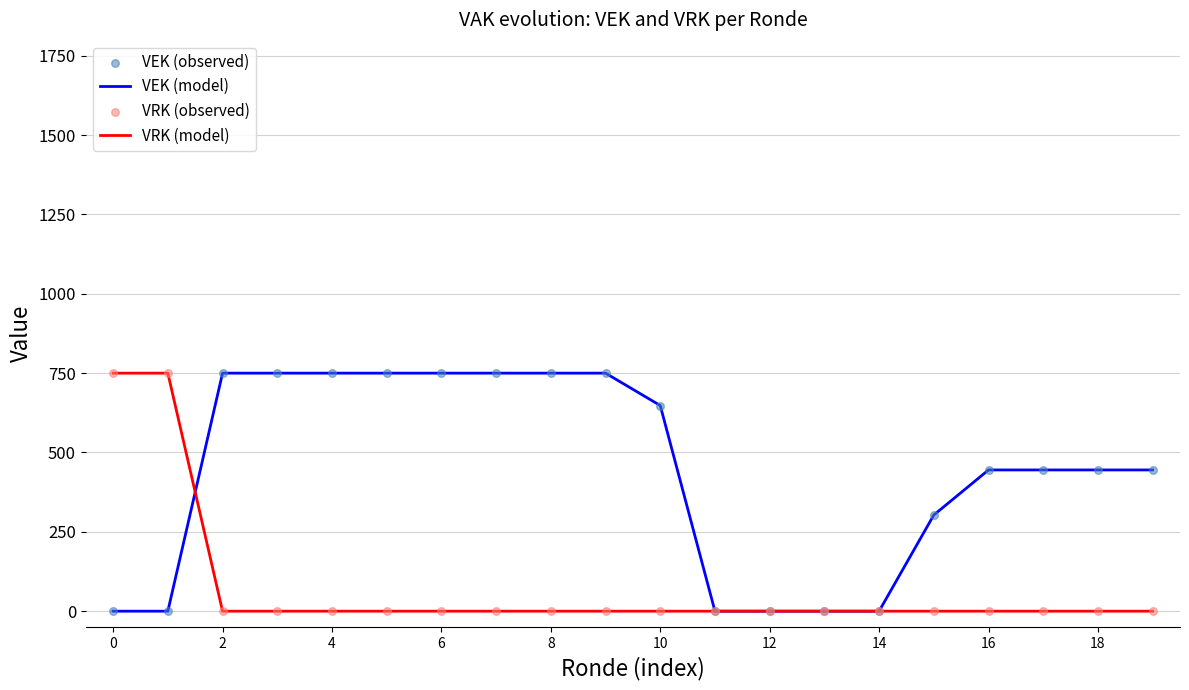

List the series in order of their overall mean, highest first.

VEK (model), VRK (model)